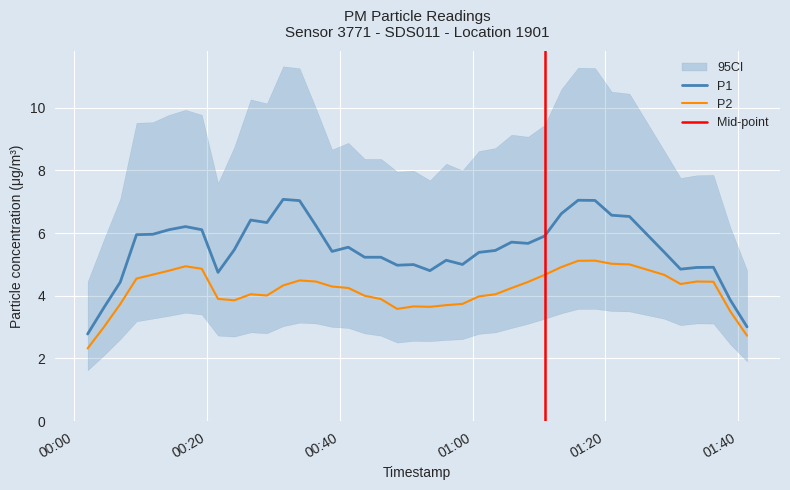

In P2, how many points are higher than both neighbors (excluding endpoints)?

6